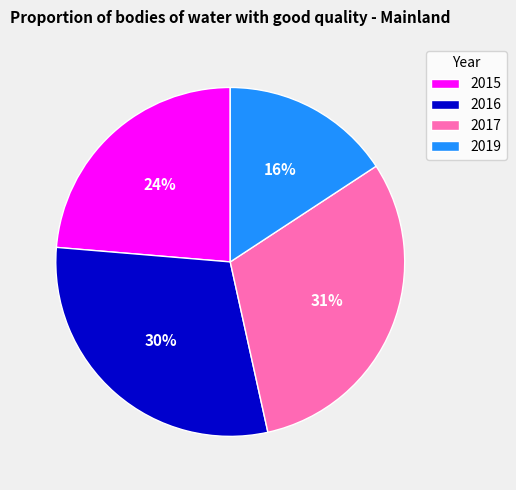

Between 2017 and 2015, which is larger?

2017